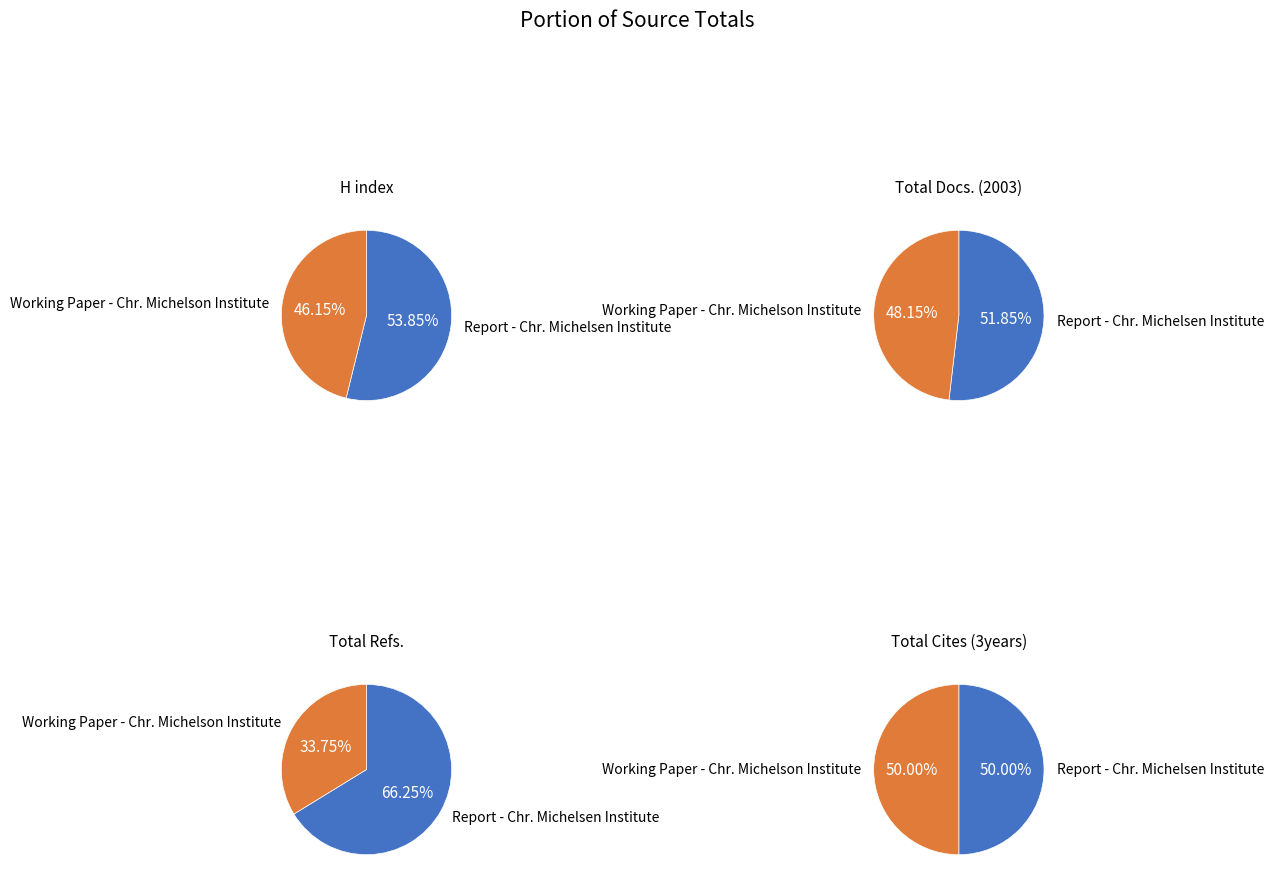

How many segments does this pie chart have?

2